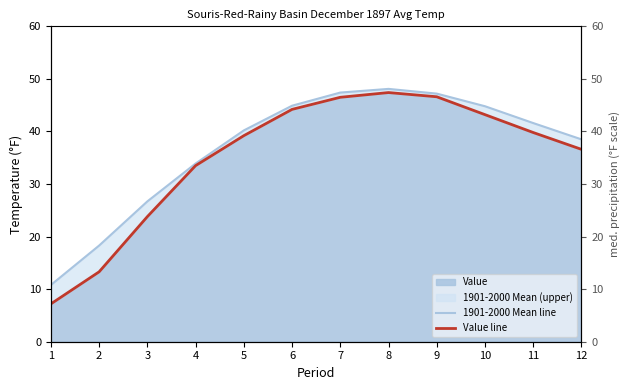

Rank the categories by Value line value from lowest to highest.

1, 2, 3, 4, 12, 5, 11, 10, 6, 7, 9, 8